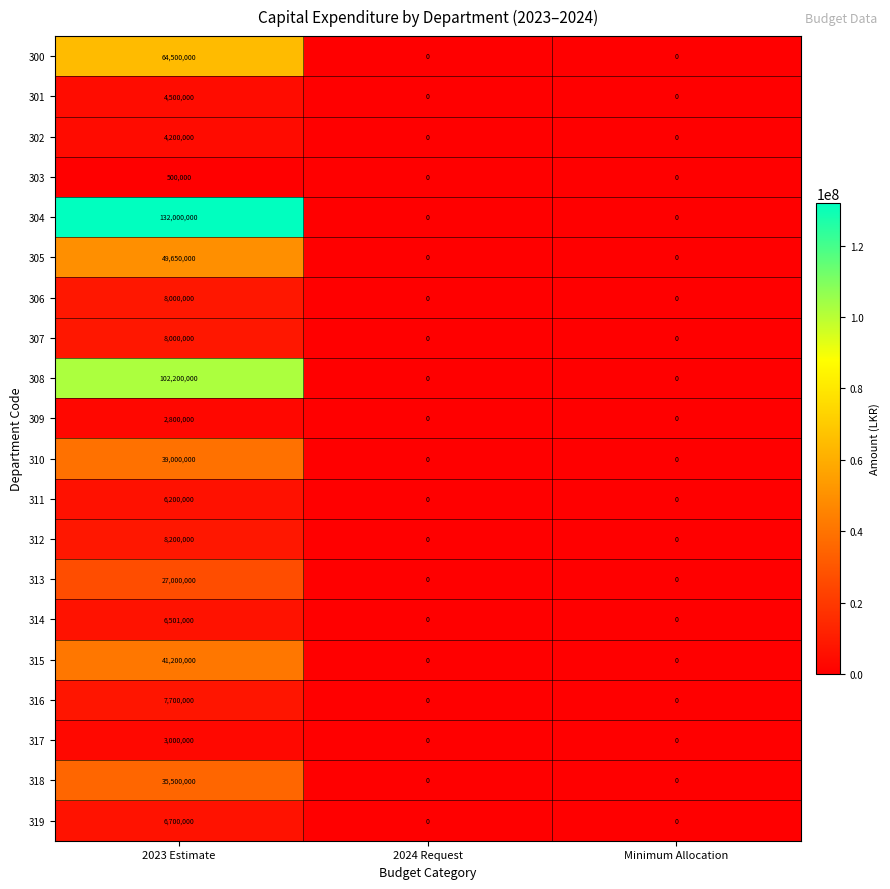

What is the average value of the 305 series?

16550000